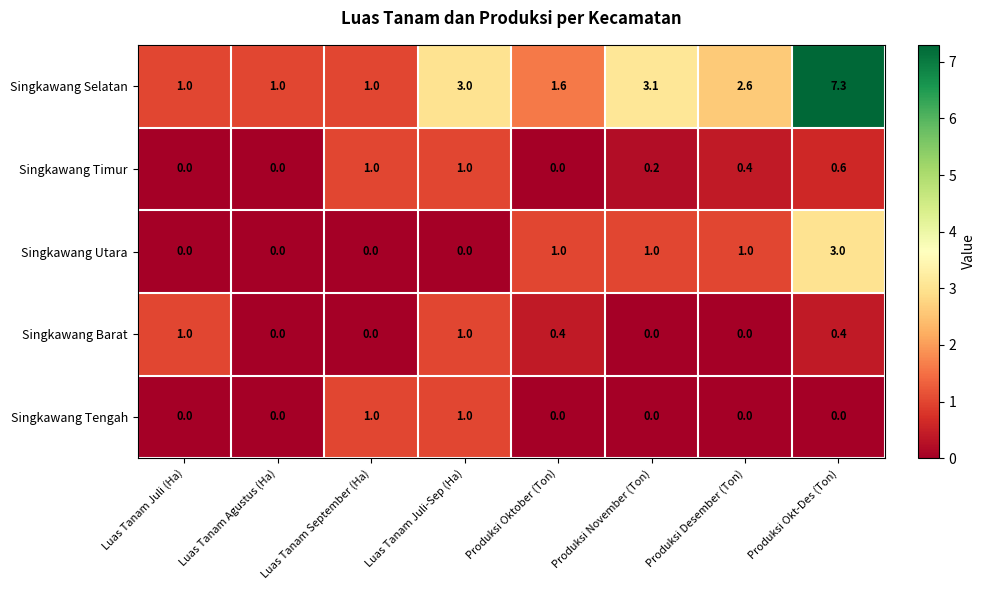

What is the total value across all series at Produksi Oktober (Ton)?

3.0